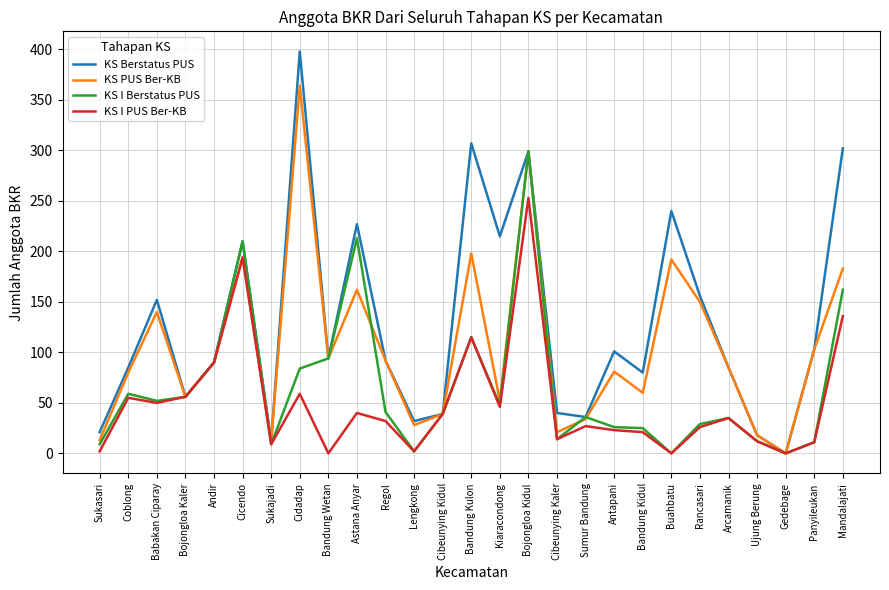

What are all the series names shown in the legend?

KS Berstatus PUS, KS PUS Ber-KB, KS I Berstatus PUS, KS I PUS Ber-KB